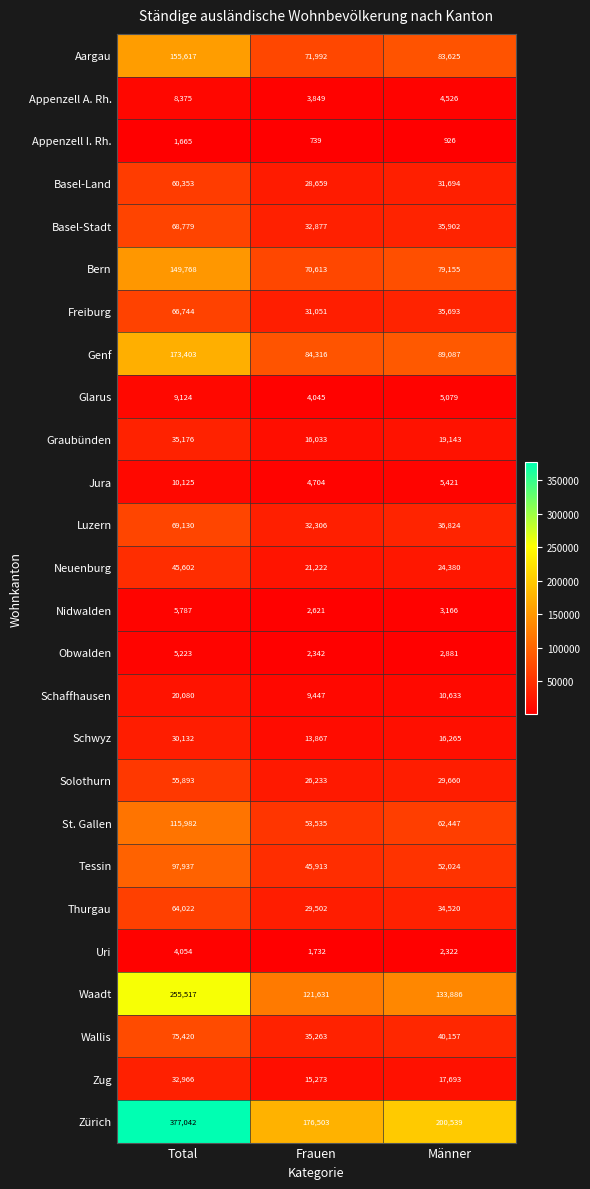

The Tessin series shows 97937 at Total. True or false?

True